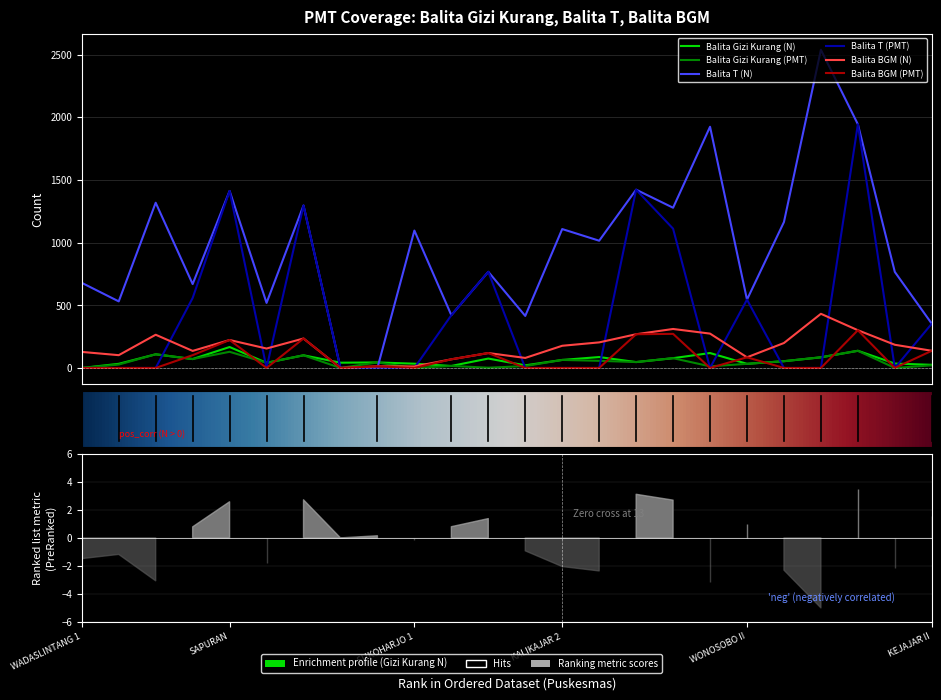

Reading left to right, what are all the values shown in this chart?

Balita Gizi Kurang (N): 0	33	109	71	167	41	101	42	44	34	16	75	21	64	87	47	78	119	33	54	85	137	35	25
Balita Gizi Kurang (PMT): 0	27	109	71	129	41	101	0	44	0	16	2	15	64	57	47	78	13	33	54	85	137	0	21
Balita T (N): 679	531	1318	669	1412	519	1296	0	0	1096	421	767	415	1108	1015	1422	1278	1924	545	1164	2538	1944	766	353
Balita T (PMT): 0	0	0	558	1412	0	1296	0	0	0	421	767	0	0	0	1422	1111	0	545	0	0	1944	0	353
Balita BGM (N): 128	102	265	136	223	155	235	0	13	12	69	119	80	177	204	269	311	274	85	199	432	301	185	137
Balita BGM (PMT): 0	0	0	102	223	0	235	0	13	0	69	119	0	0	0	269	272	0	85	0	0	301	0	137